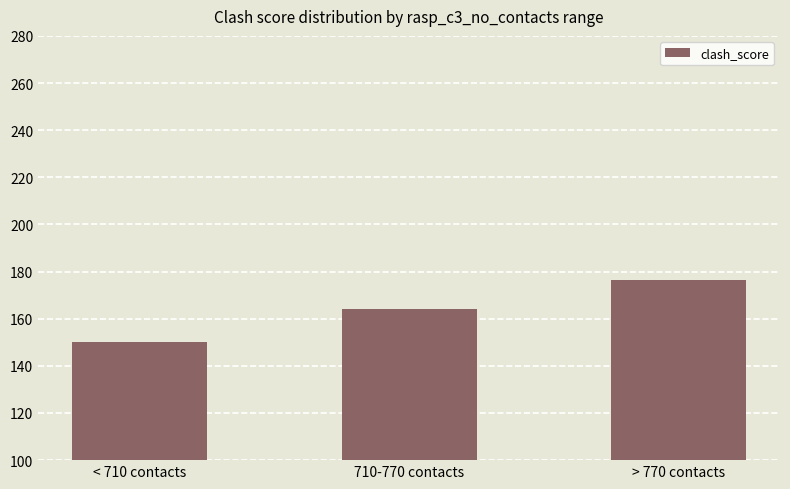

Reading left to right, what are all the values shown in this chart?

150.0	164.1	176.4